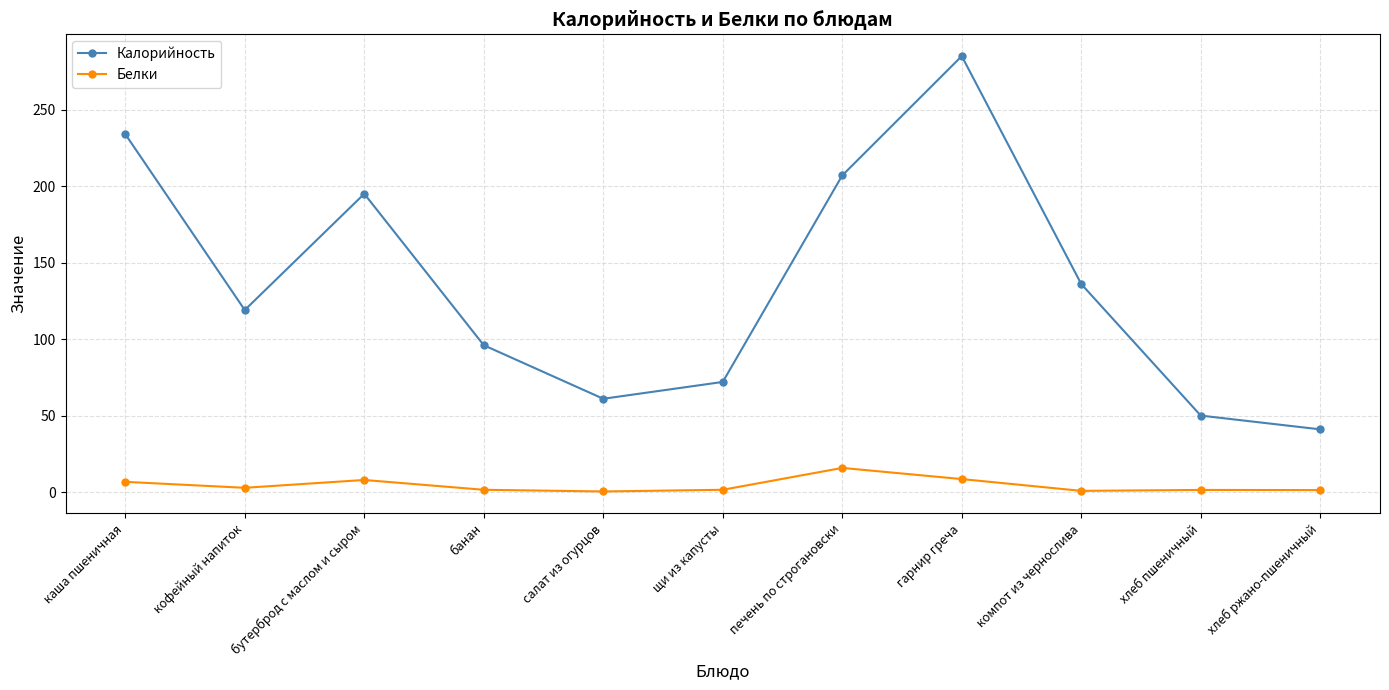

True or false: Белки has more than 0 points higher than both neighbors.

True